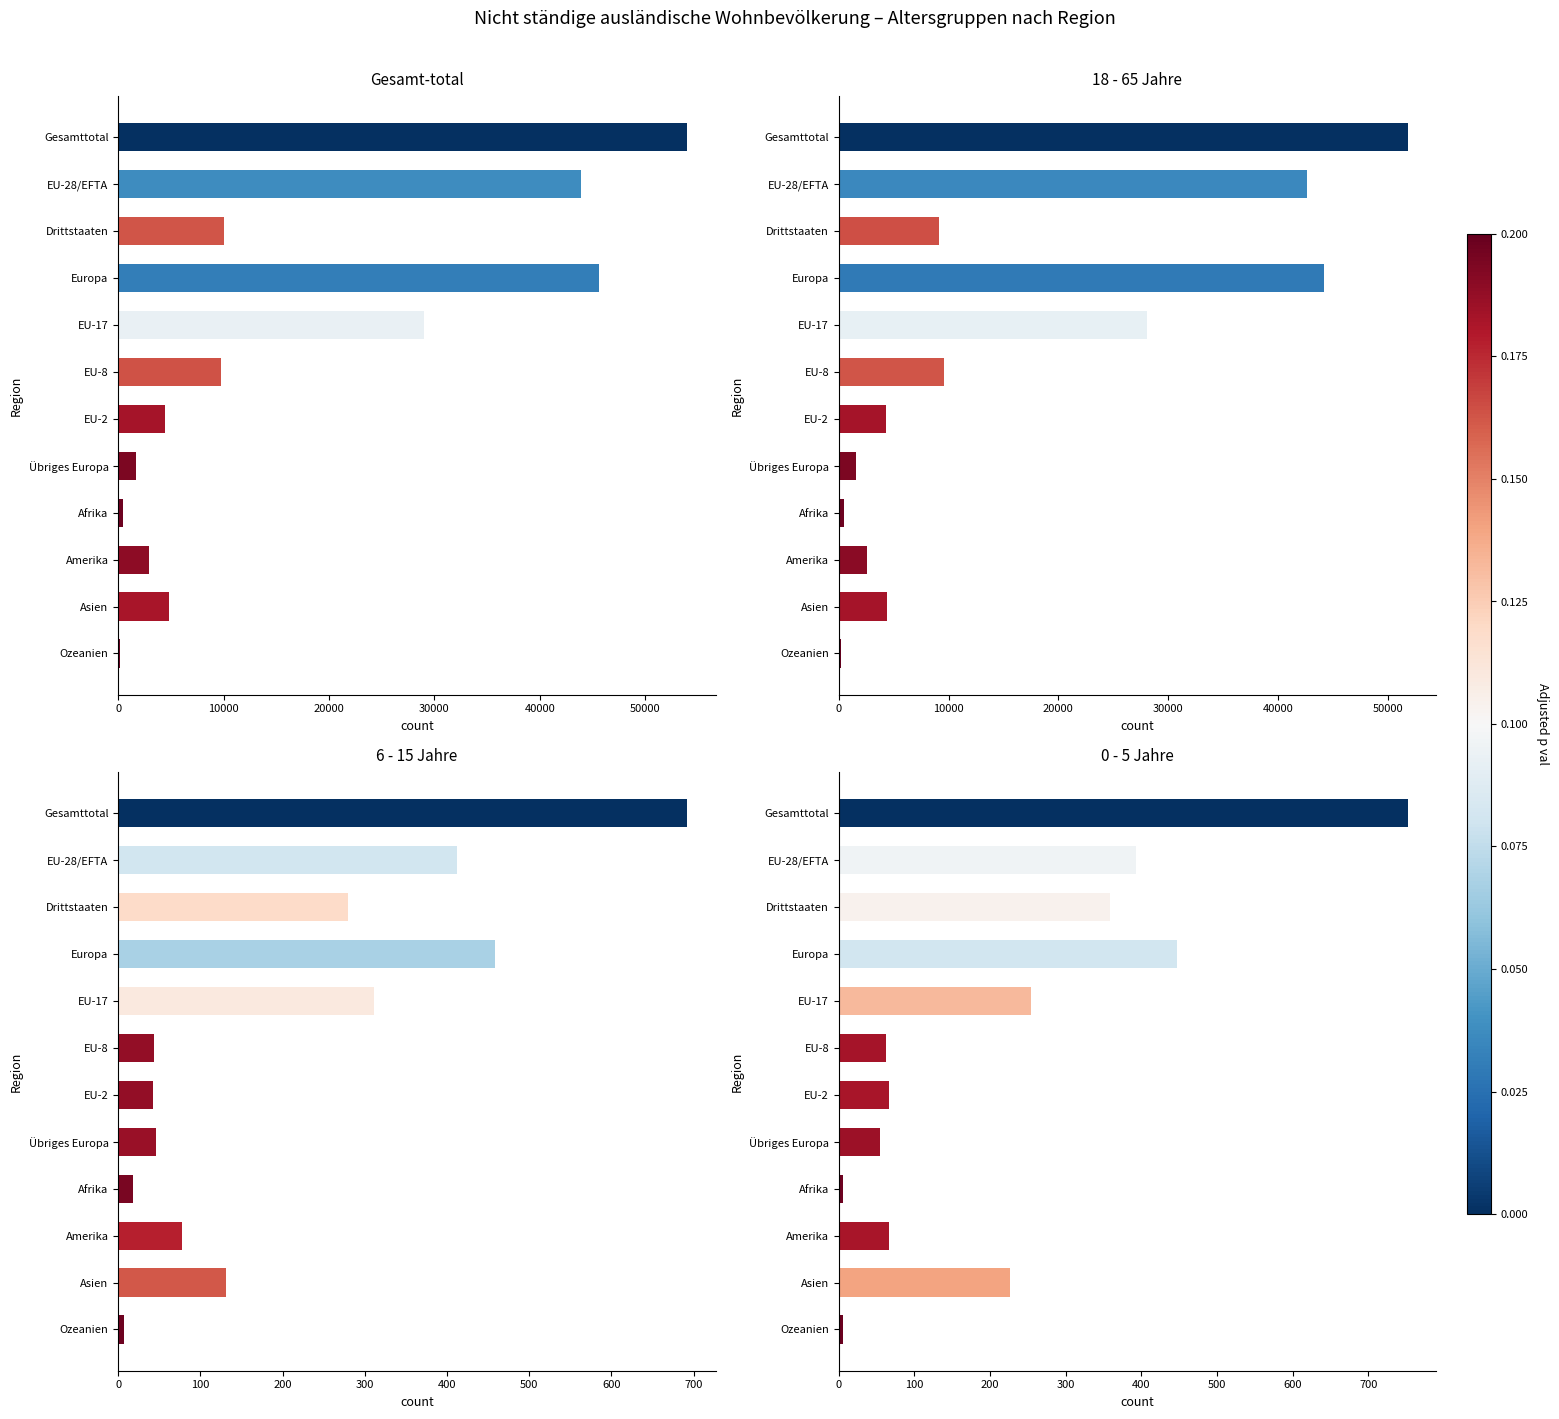

What is the highest value of the 0-5 Jahre series?

752